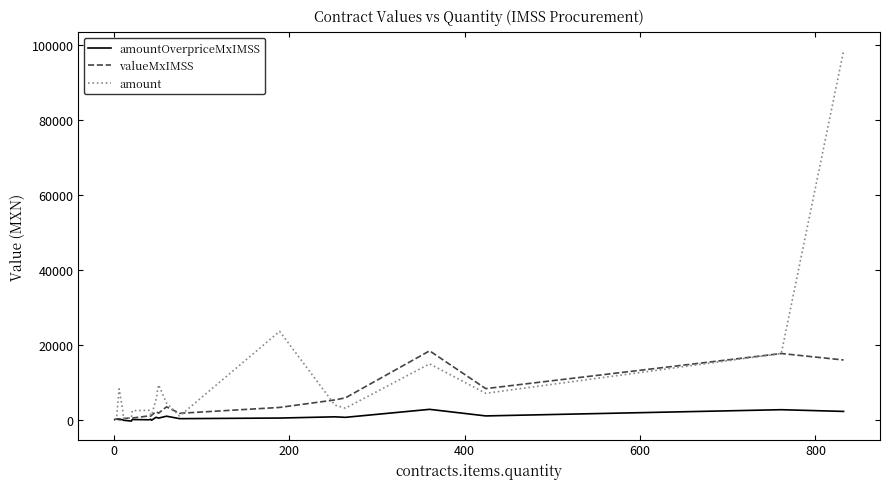

Which series has the largest total across all categories?

amount